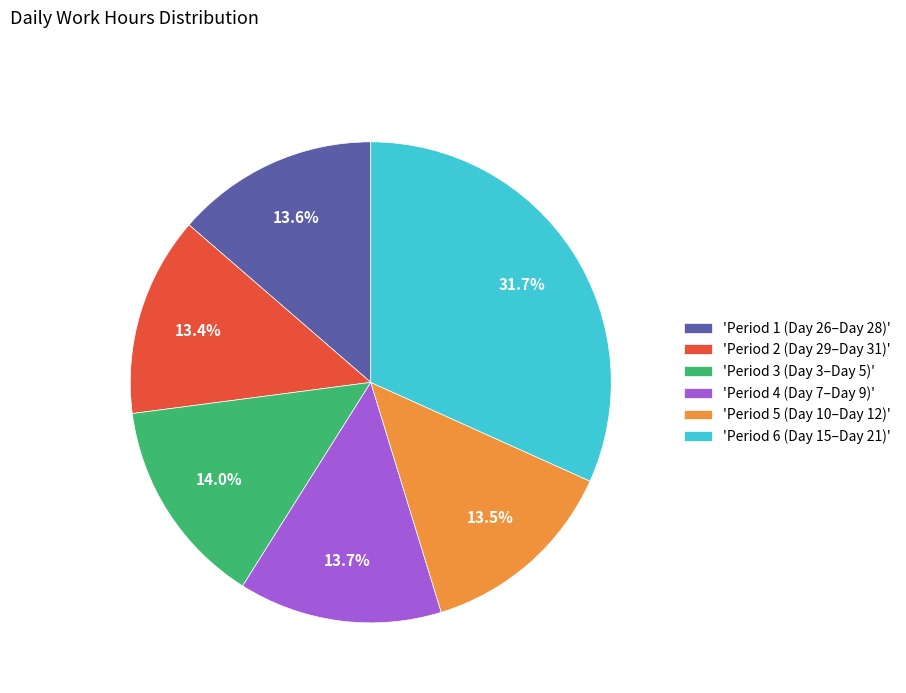

How many segments does this pie chart have?

6